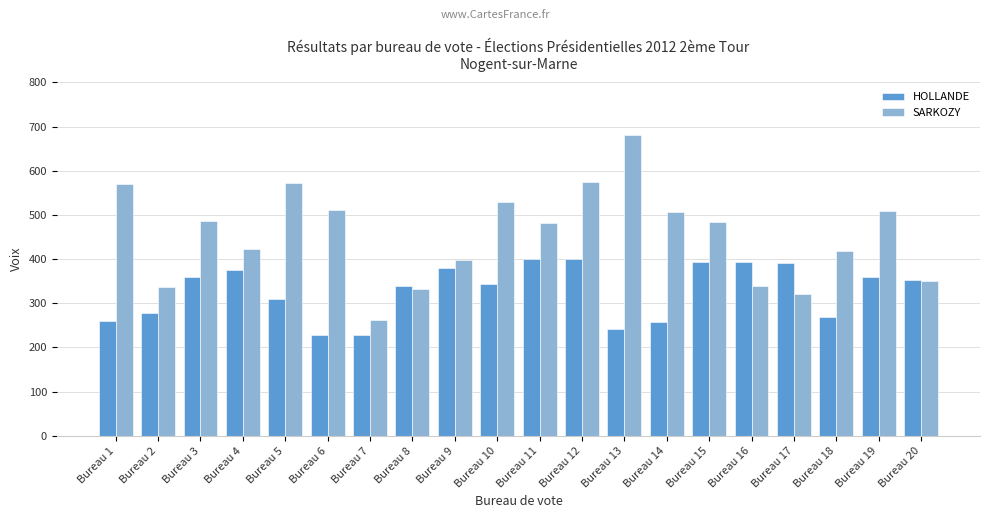

How many bars are there in each group?

2